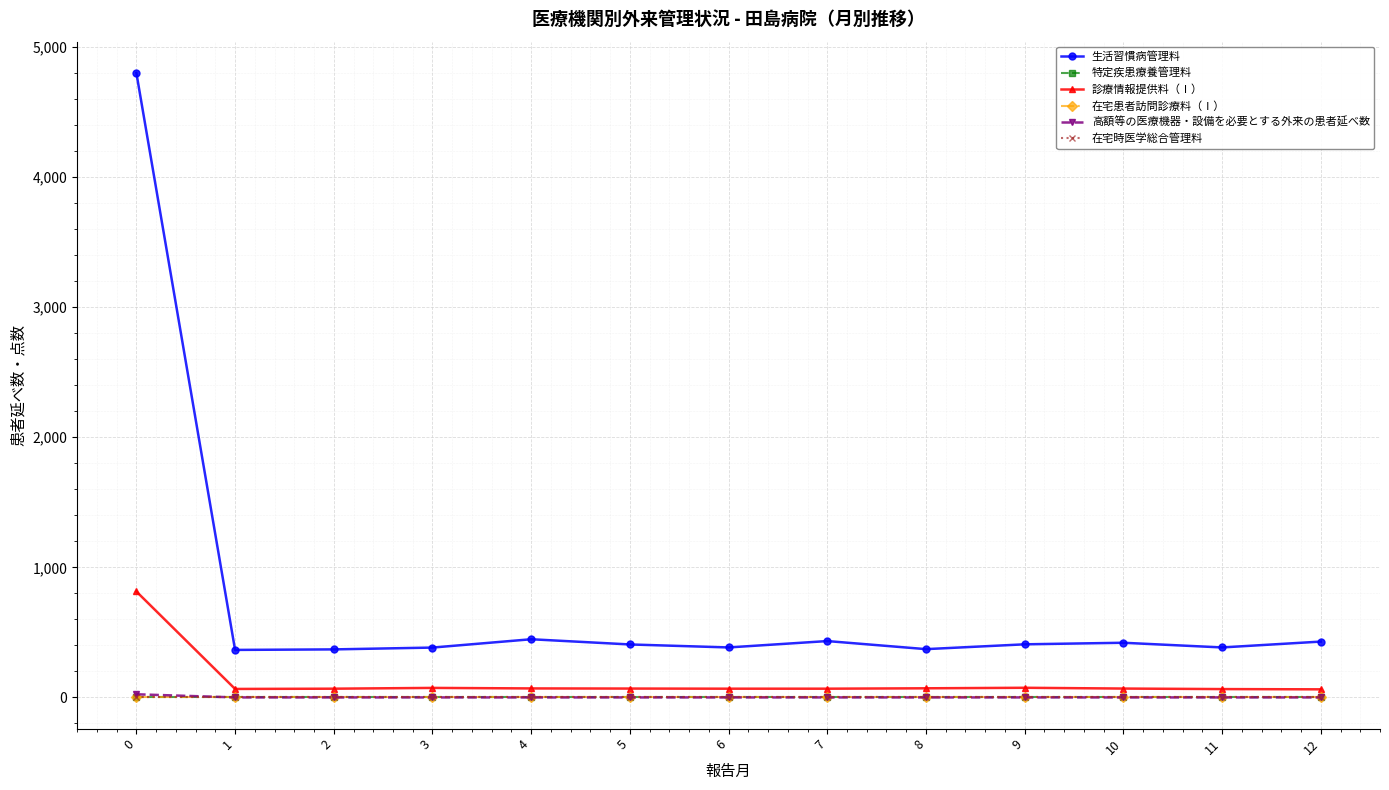

What is the difference between the highest and lowest values at 0?

4800